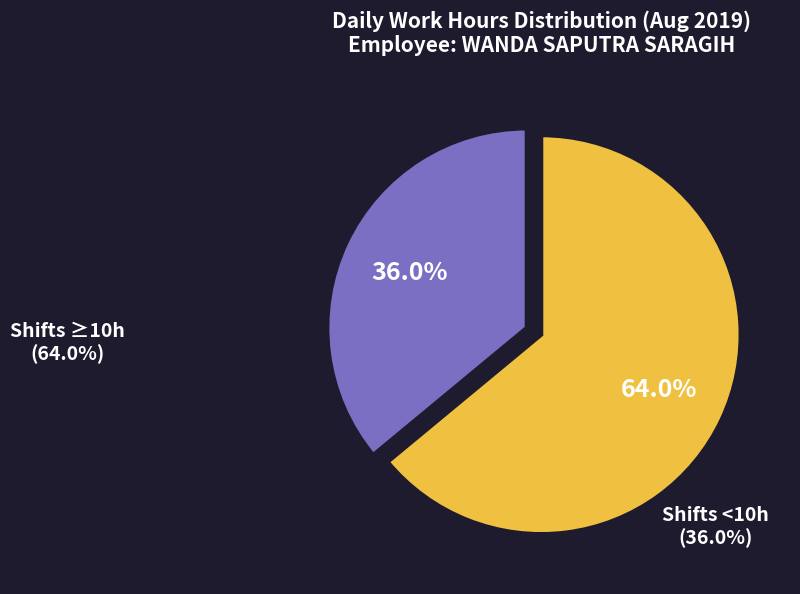

Is there a majority slice in this chart?

Yes